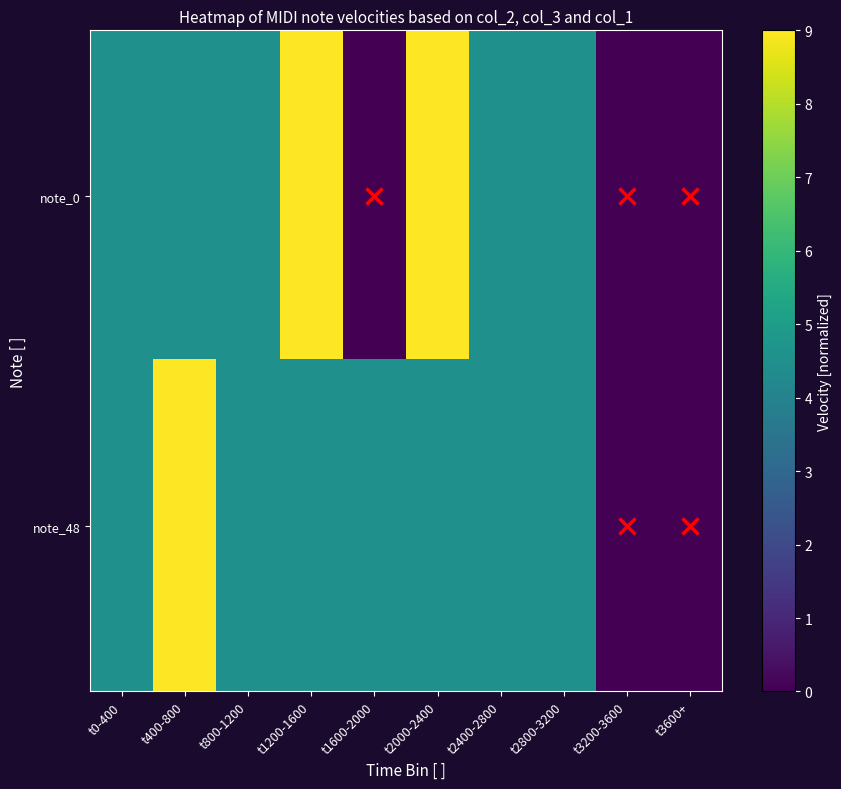

At which category is the sum across all series the highest?

t400-800